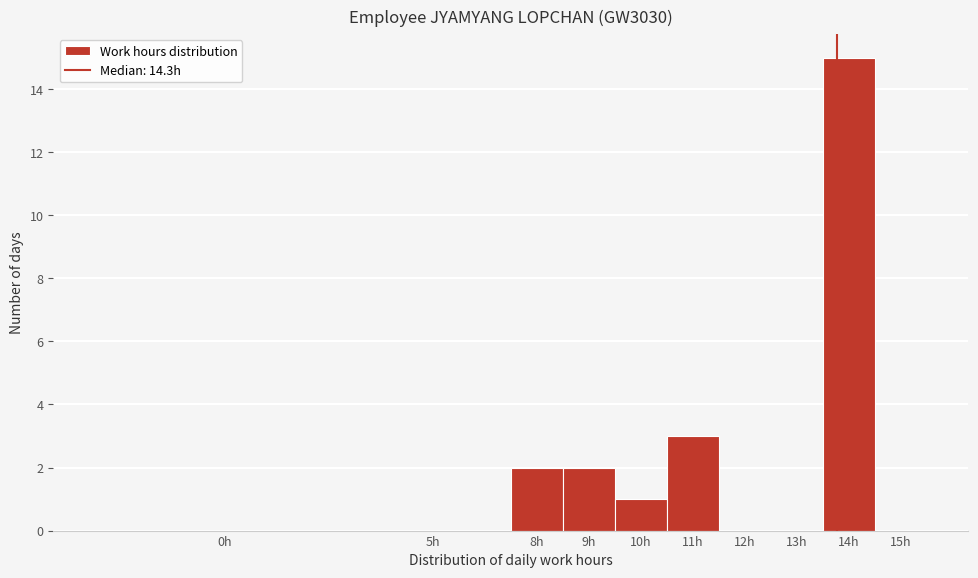

Reading left to right, list all the values displayed in this chart.

0h=0	5h=0	8h=2	9h=2	10h=1	11h=3	12h=0	13h=0	14h=15	15h=0